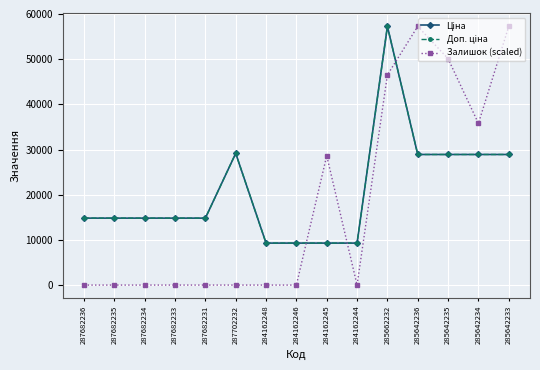

Is this an area chart (filled region under the line)?

No